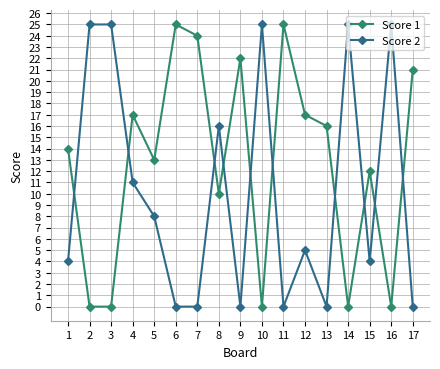

The Score 2 series shows 0 at 17. True or false?

True